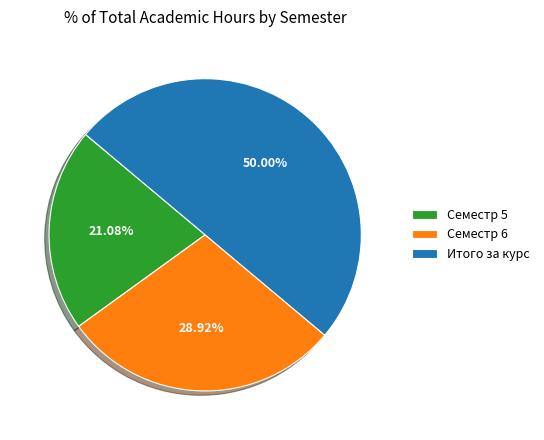

The Семестр 5 slice represents 7% of the pie. True or false?

False